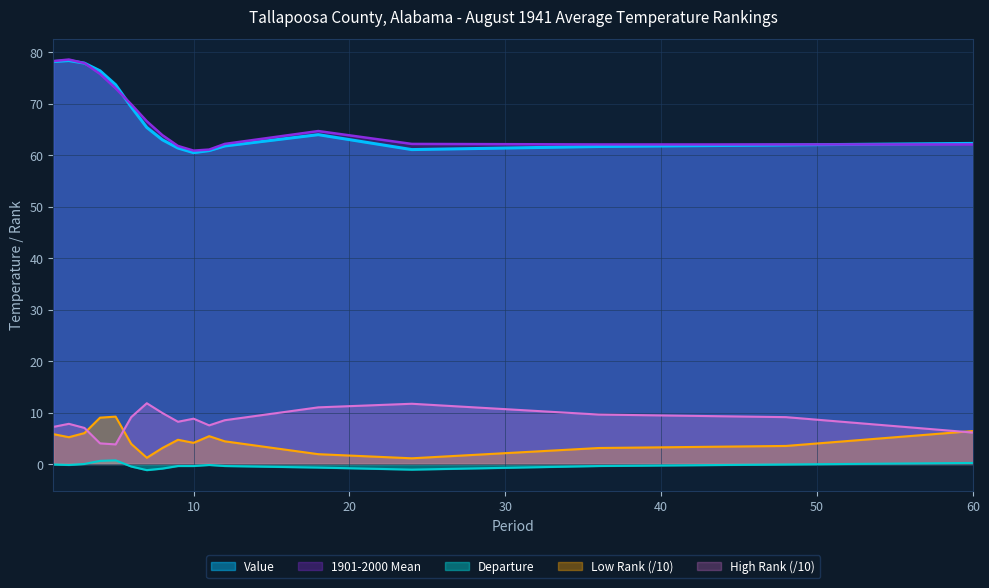

Where is the first local minimum for High Rank?

5